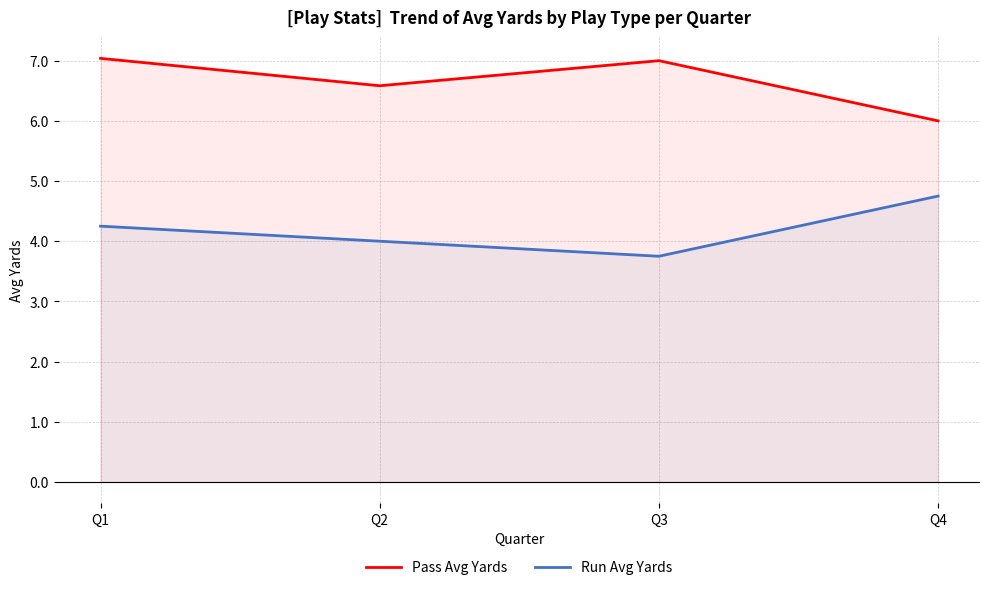

Is it true that Run Avg Yards equals 4.8 at Q4?

True